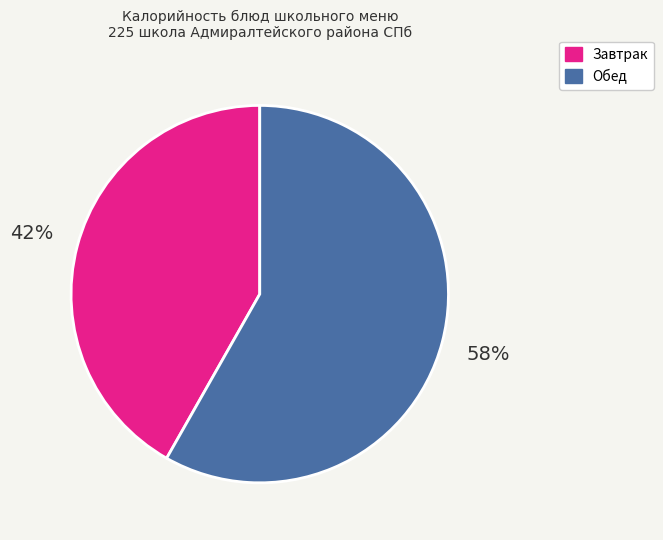

Is there a majority slice in this chart?

Yes